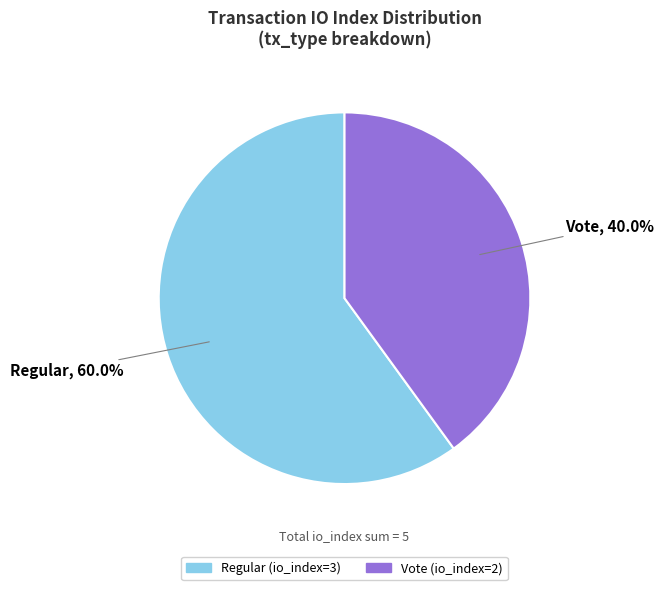

How much of the chart is everything except Regular (io_index=3)?

40.0%